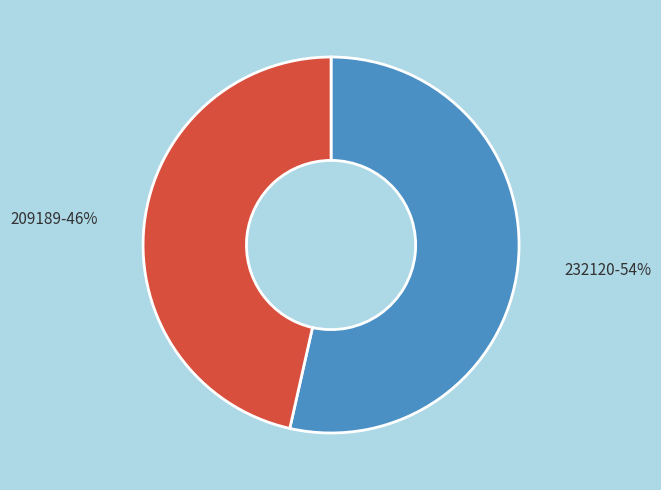

How many segments does this pie chart have?

2